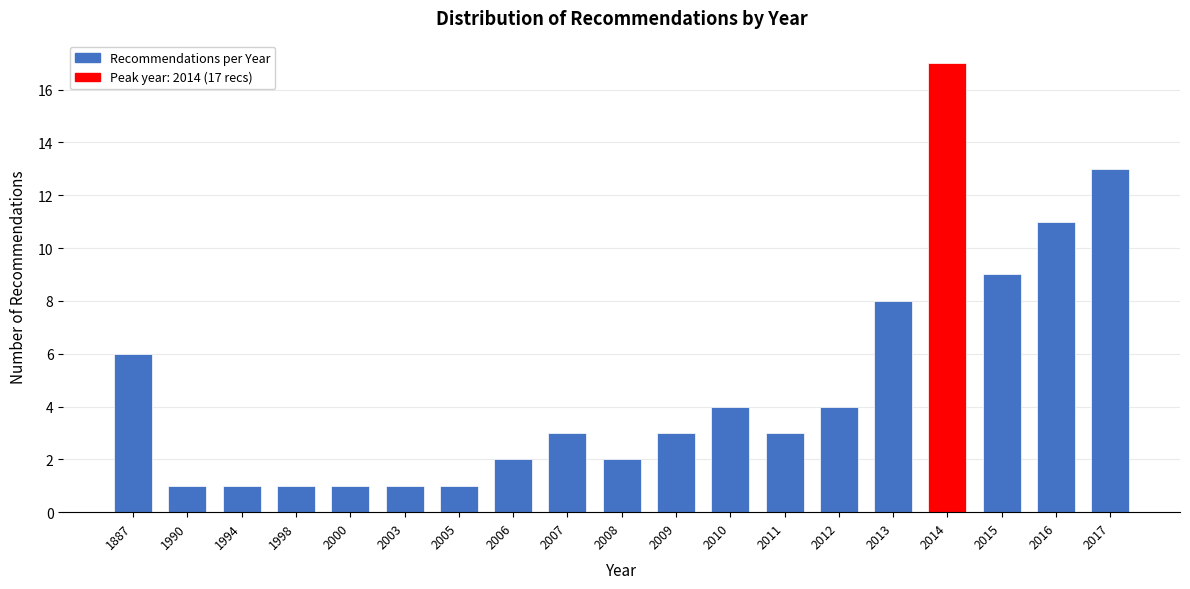

Reading left to right, extract all data points from this chart.

1887=6	1990=1	1994=1	1998=1	2000=1	2003=1	2005=1	2006=2	2007=3	2008=2	2009=3	2010=4	2011=3	2012=4	2013=8	2014=17	2015=9	2016=11	2017=13